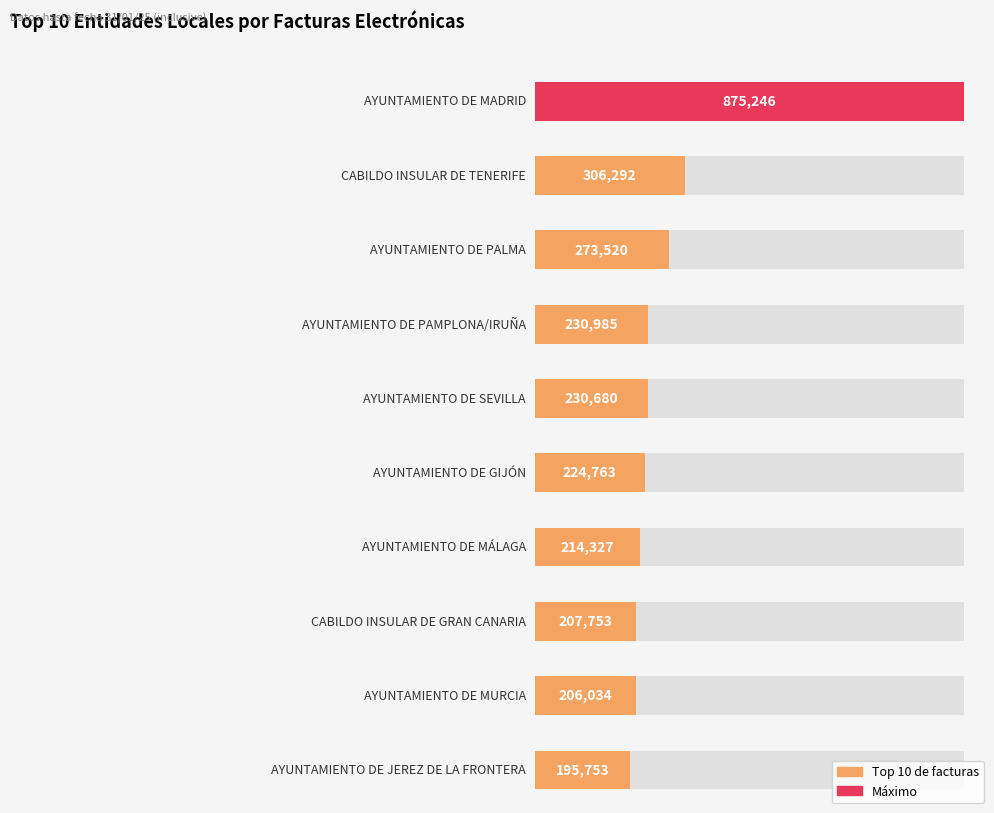

What is the label of the 7th bar from the left?

AYUNTAMIENTO DE MÁLAGA